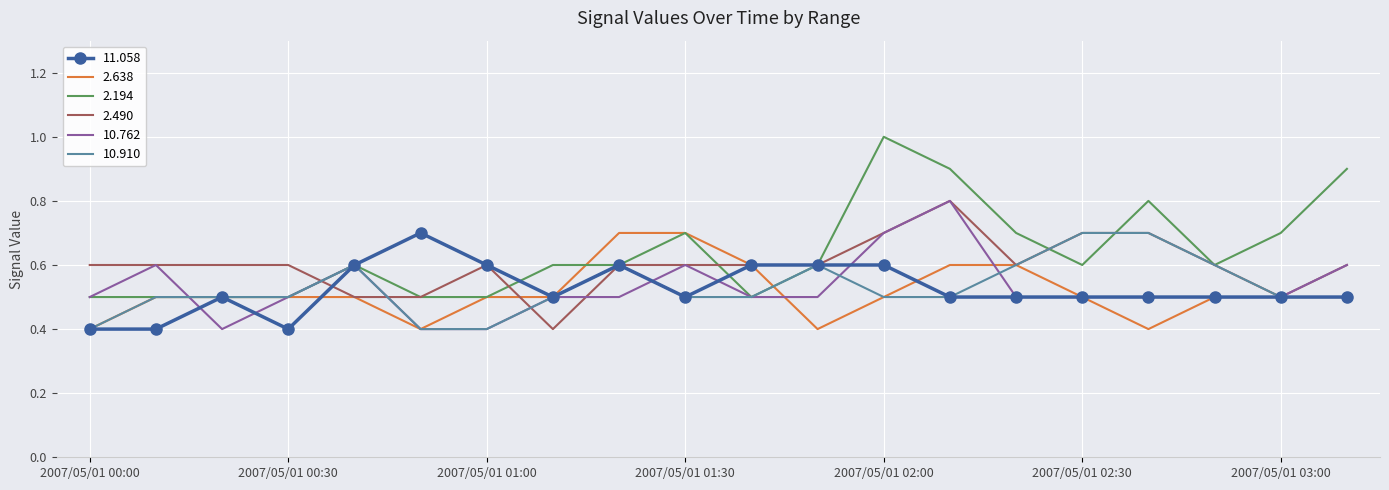

What is the smallest value displayed?

0.4